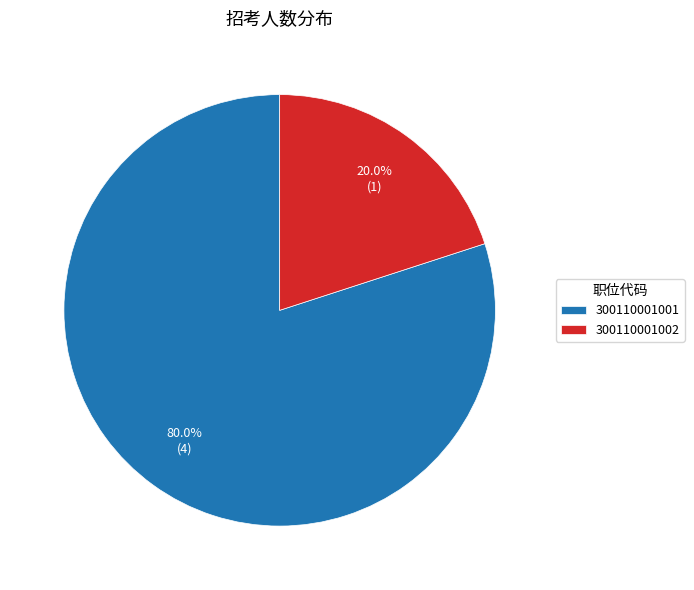

Which has a higher value, 300110001002 or 300110001001?

300110001001